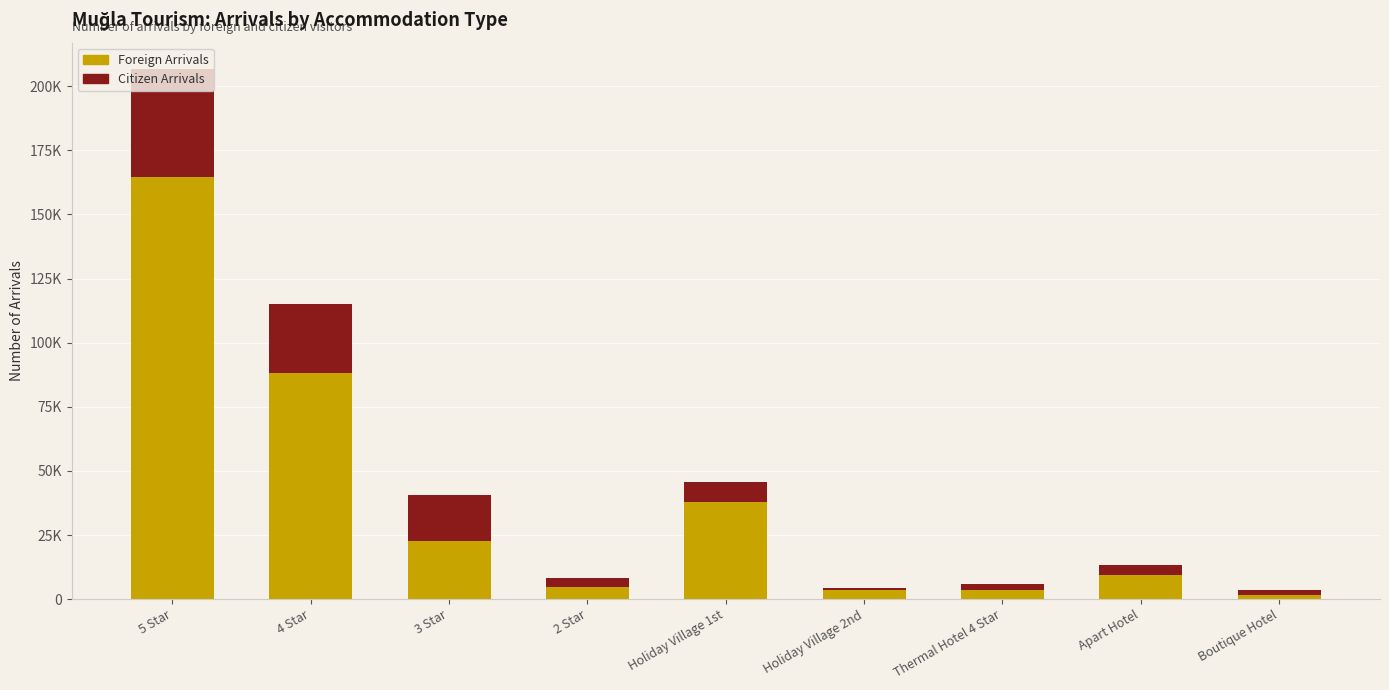

Which has a higher value, Boutique Hotel or Thermal Hotel 4 Star?

Thermal Hotel 4 Star